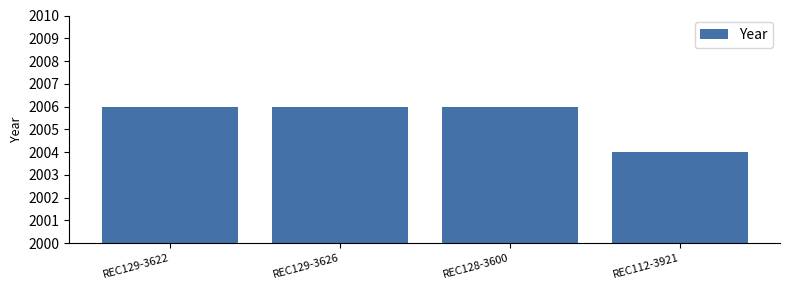

Reading right to left, what are all the values shown in this chart?

2004	2006	2006	2006